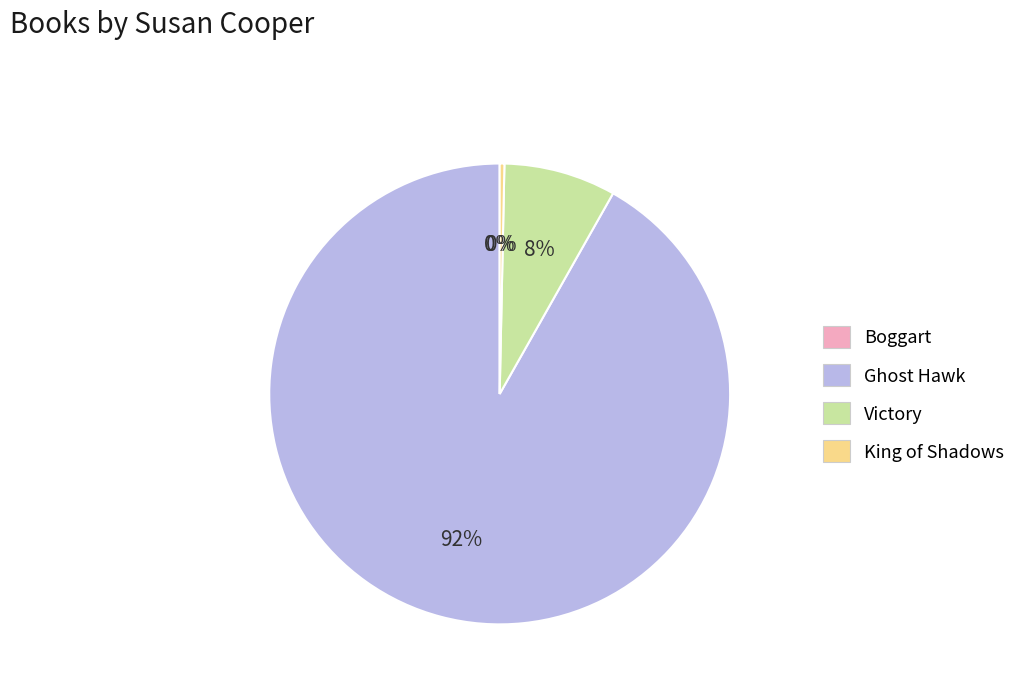

What percentage is the Victory slice, to the nearest percent?

8%